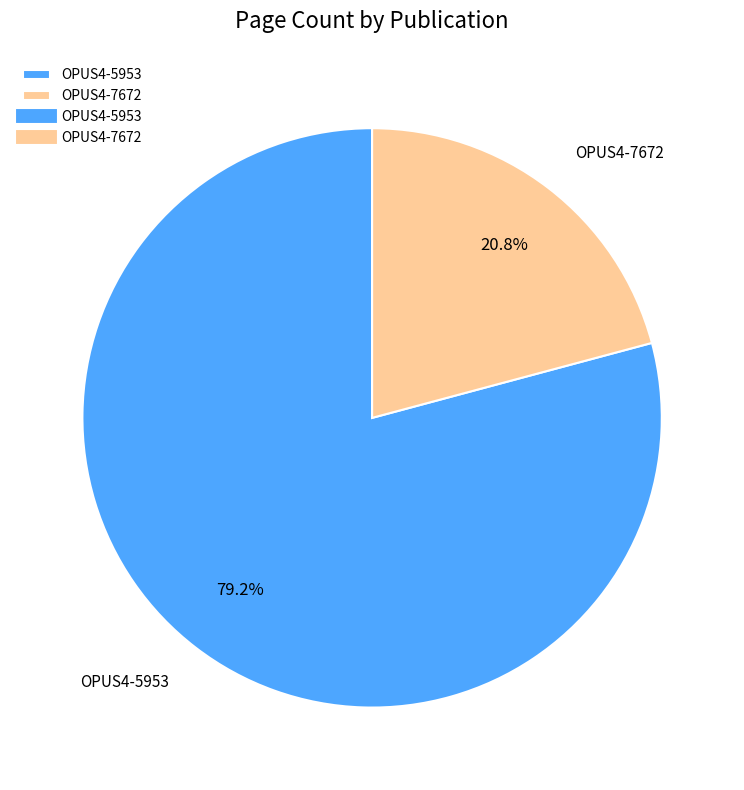

Which slice is the smallest?

OPUS4-7672